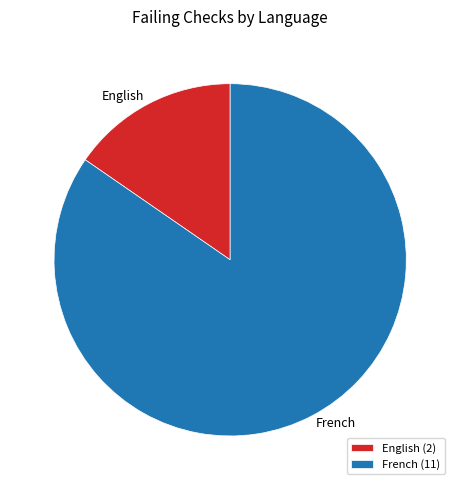

What is the largest slice in the pie chart?

French